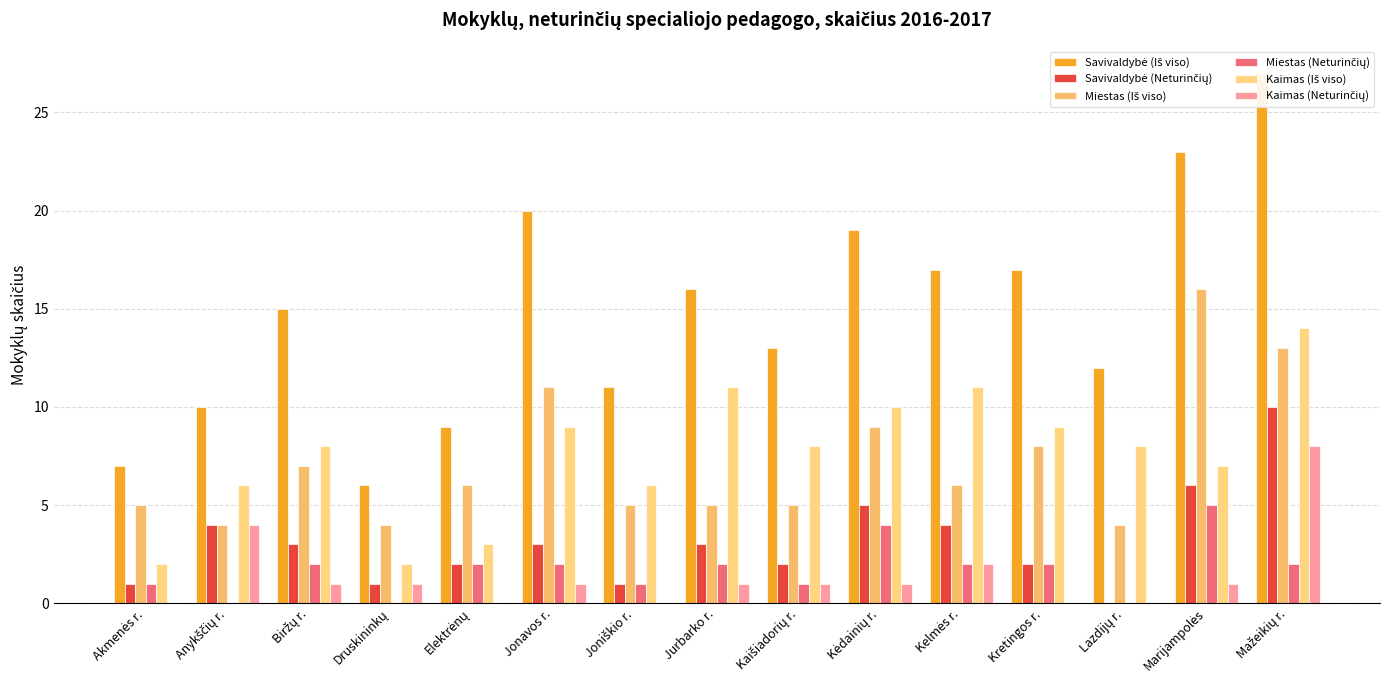

Are the bars horizontal?

No